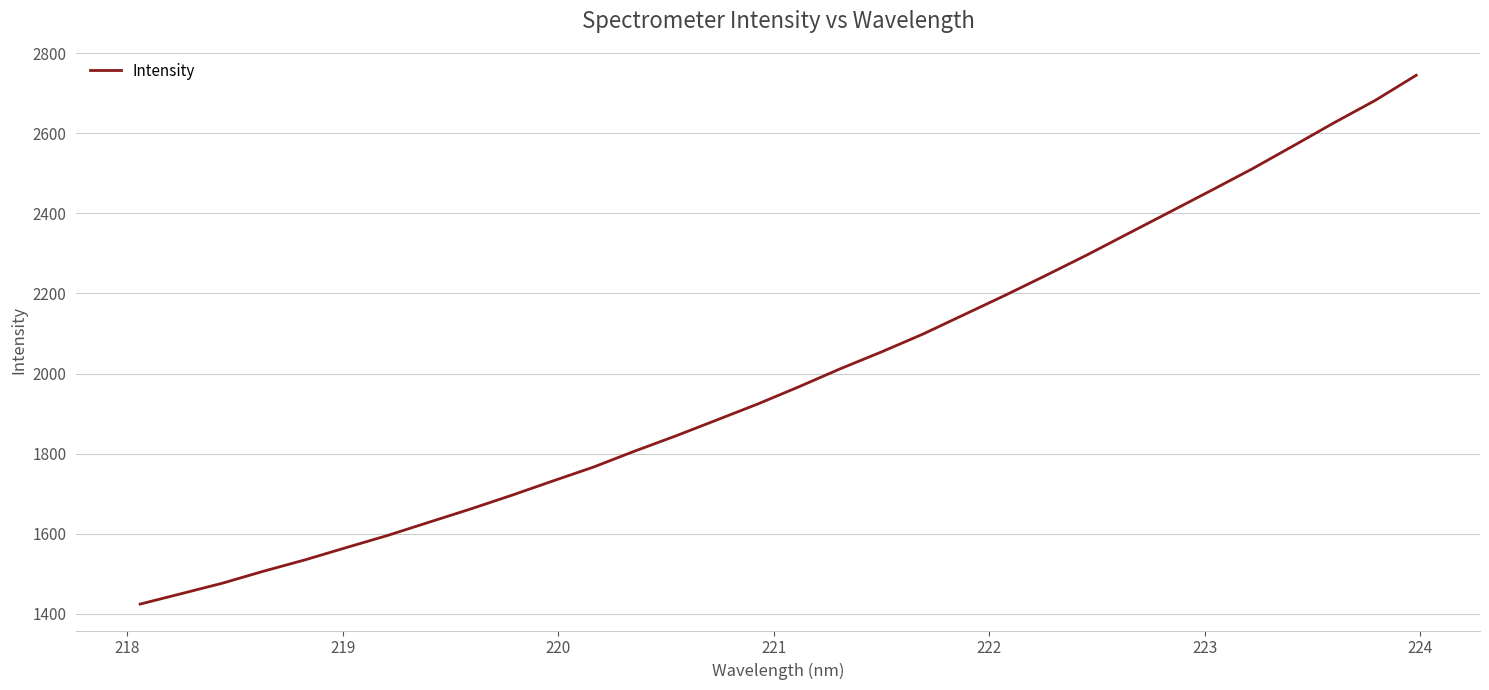

What is the greatest value displayed?

2745.3